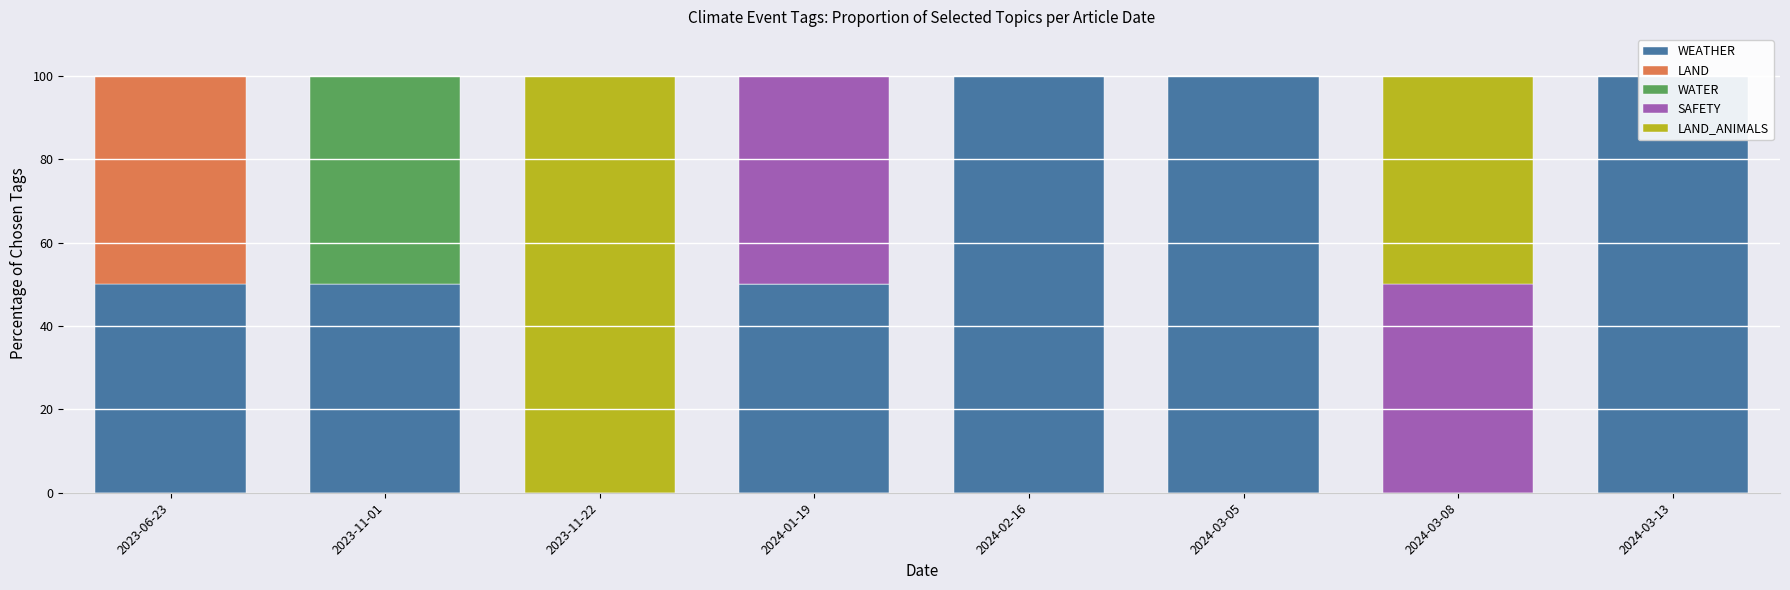

Reading left to right, list all the values displayed in this chart.

WEATHER: 50	50	0	50	100	100	0	100
LAND: 50	0	0	0	0	0	0	0
WATER: 0	50	0	0	0	0	0	0
SAFETY: 0	0	0	50	0	0	50	0
LAND_ANIMALS: 0	0	100	0	0	0	50	0